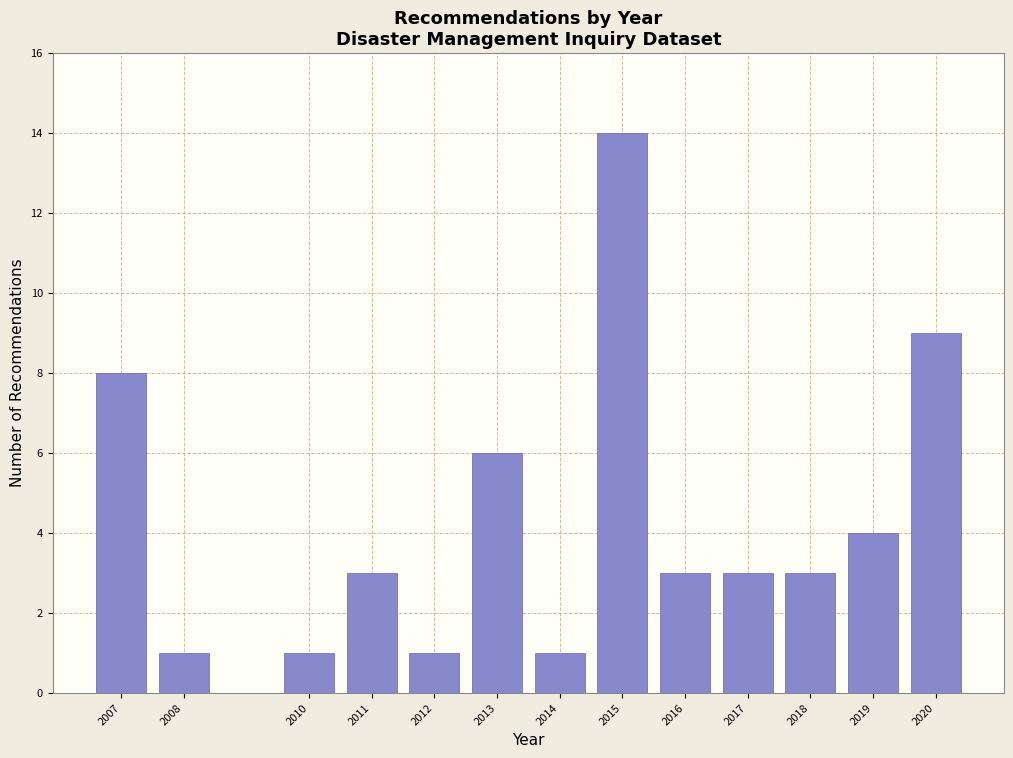

Reading left to right, transcribe all the data shown in this chart.

2007=8	2008=1	2010=1	2011=3	2012=1	2013=6	2014=1	2015=14	2016=3	2017=3	2018=3	2019=4	2020=9